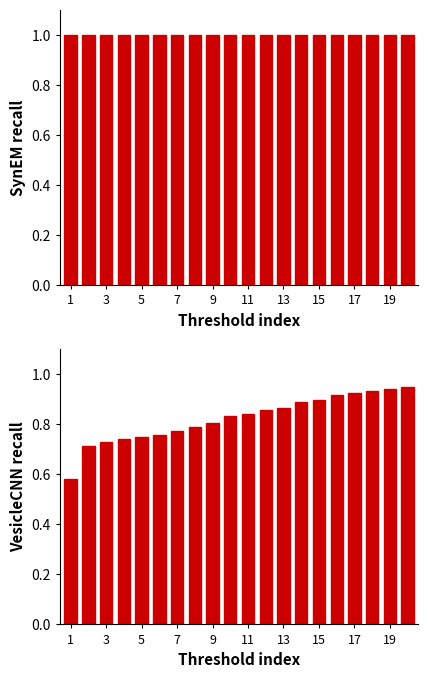

Count the number of categories in the chart.

20